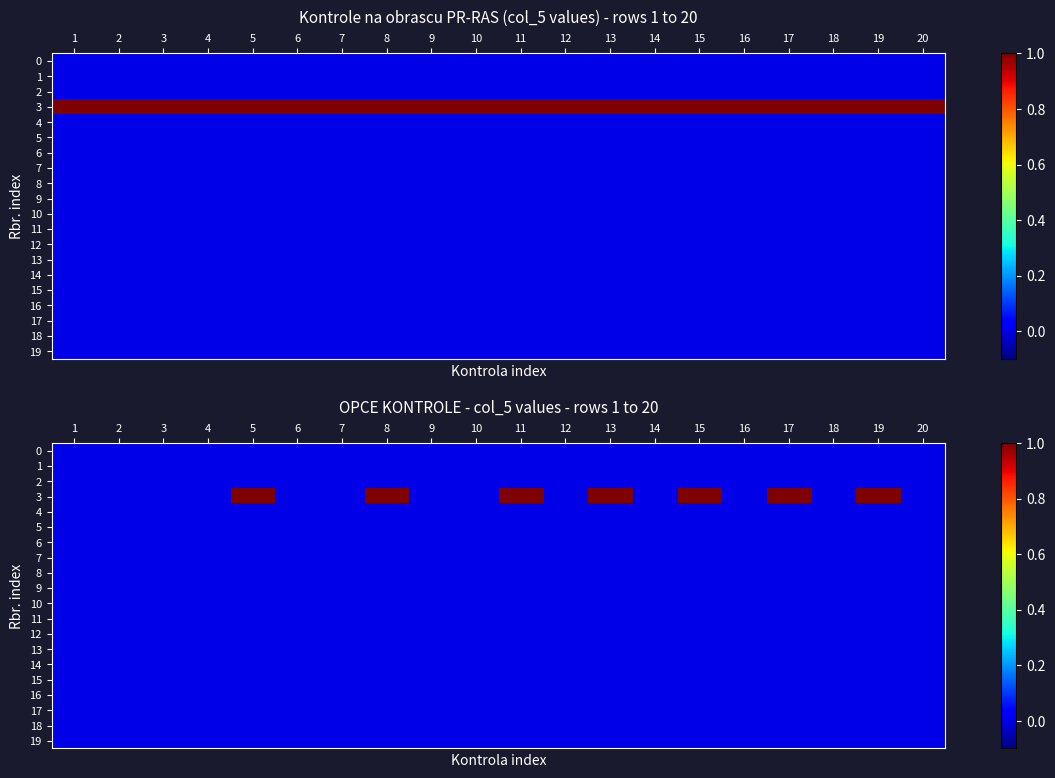

At which label does 2 reach its minimum?

1